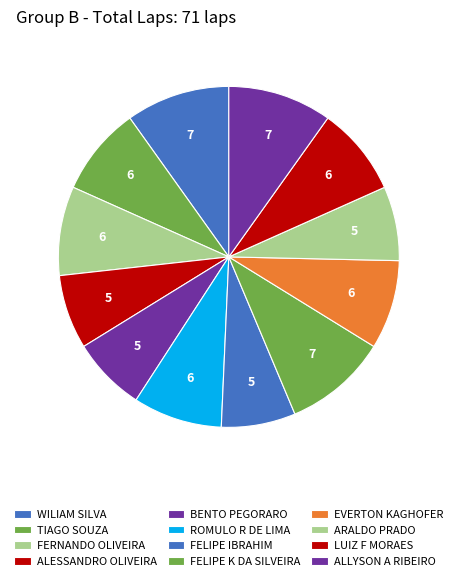

How many slices are in this pie chart?

12